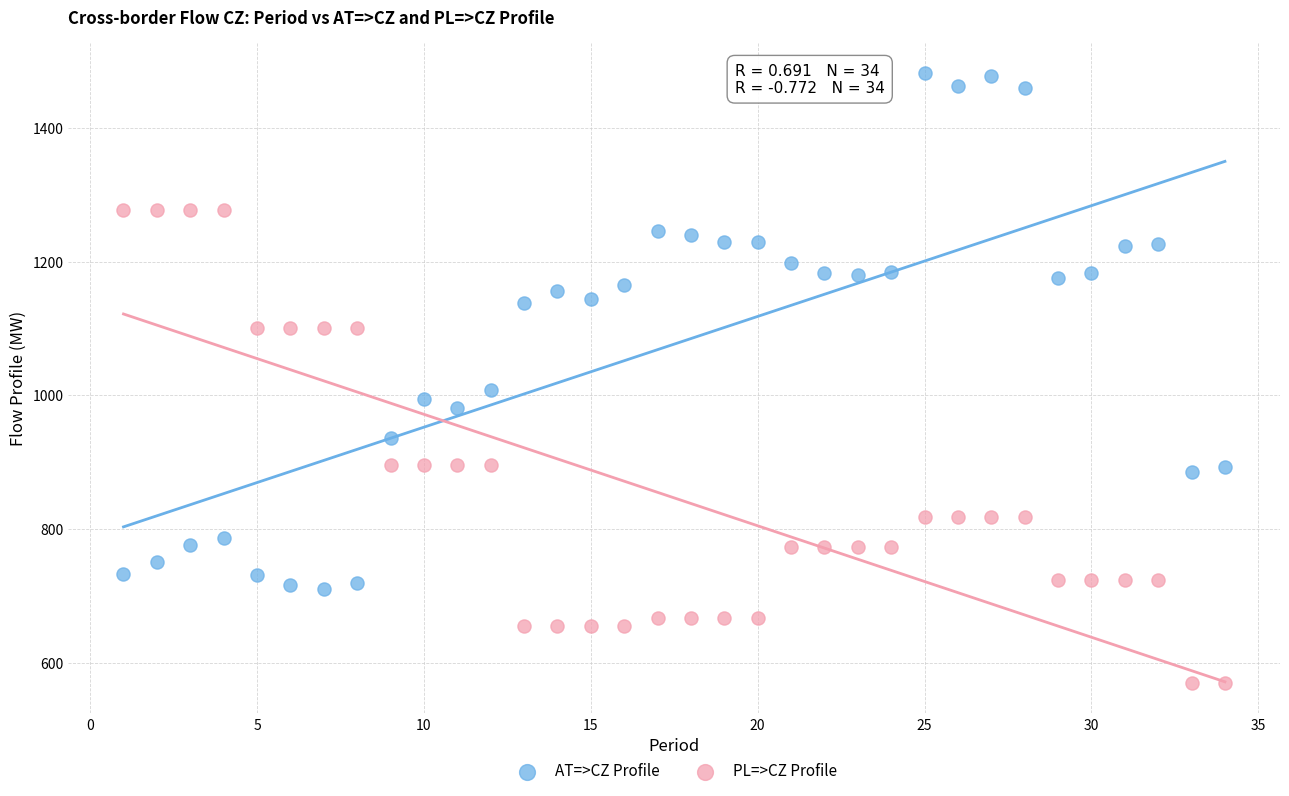

Across all data points, what is the range of X values (max minus min)?

33.0